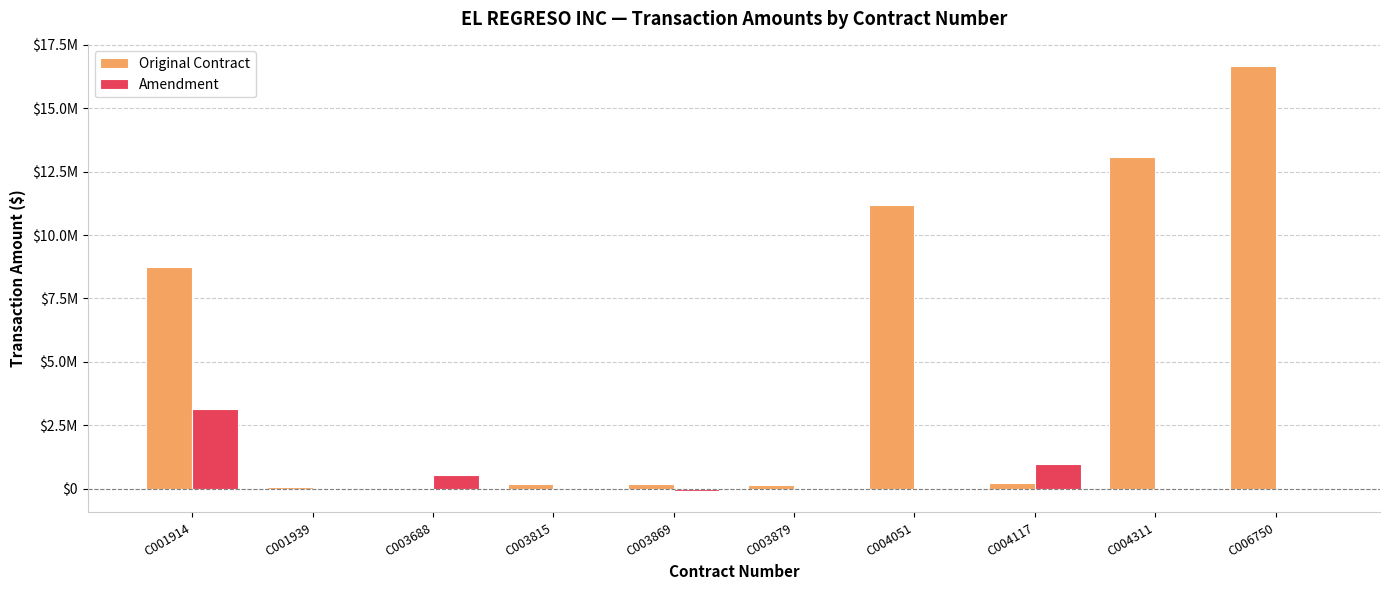

What are all the series names shown in the legend?

Original Contract, Amendment